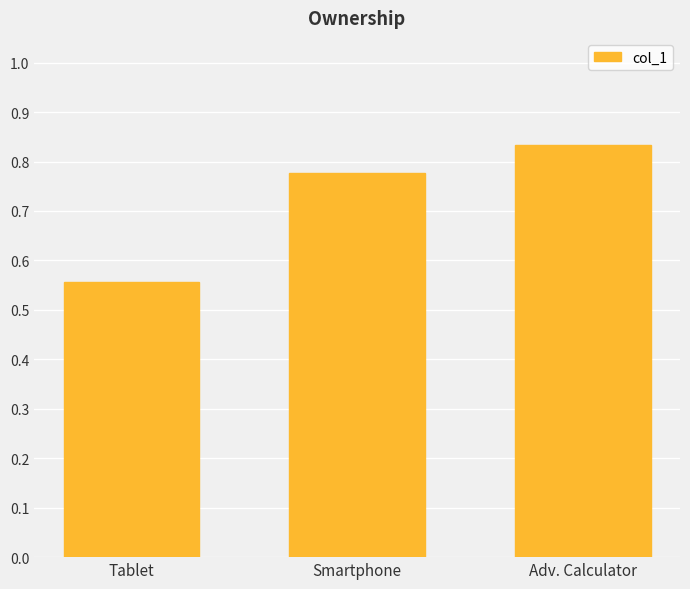

Between Adv. Calculator and Tablet, which is larger?

Adv. Calculator